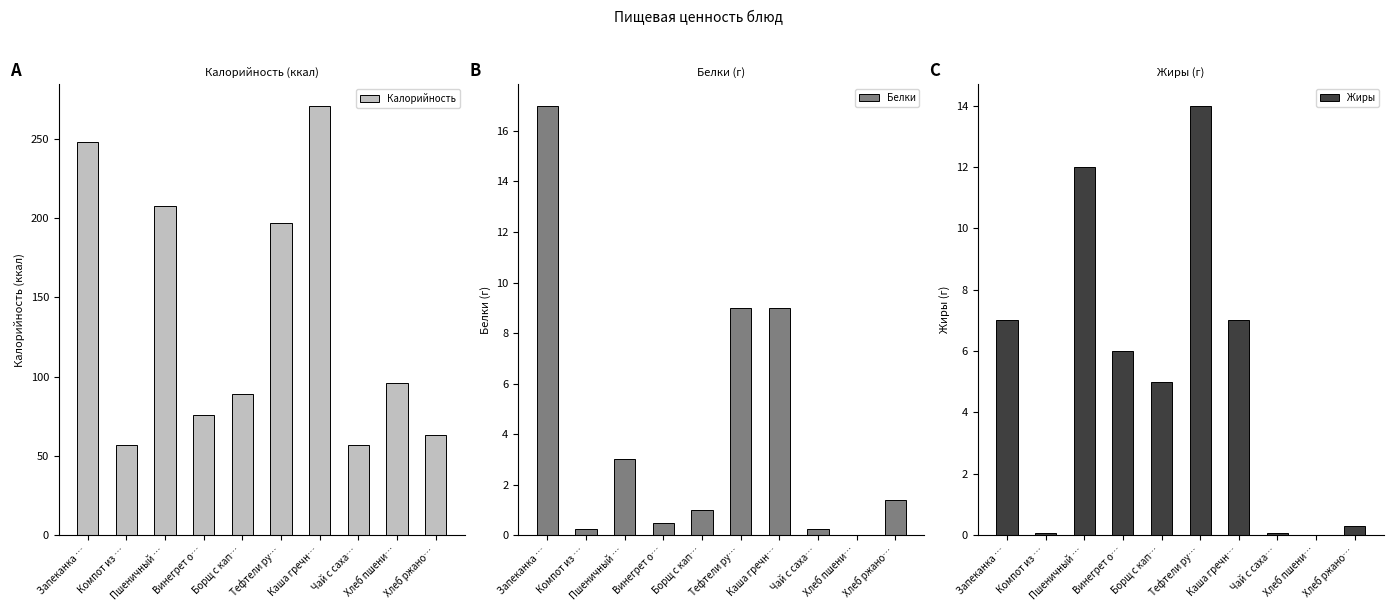

What are all the series names shown in the legend?

Калорийность, Белки, Жиры